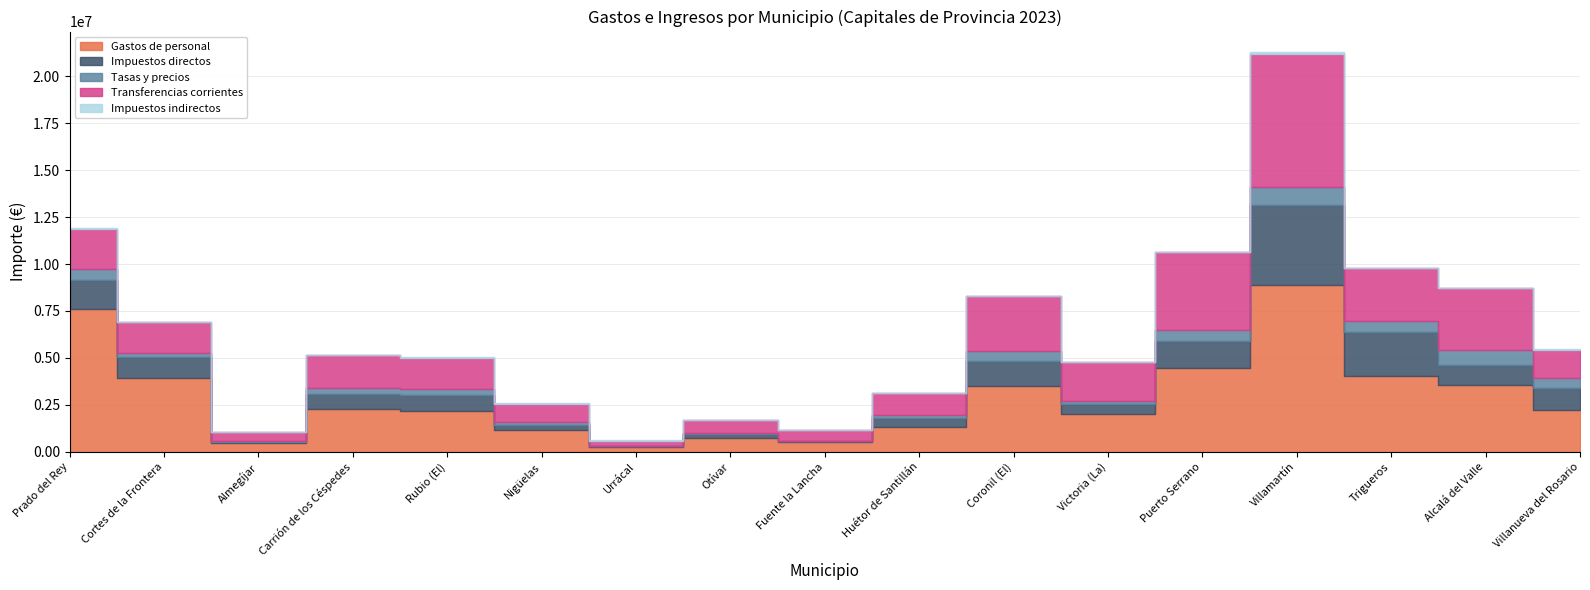

What is the smallest value displayed?

210.0